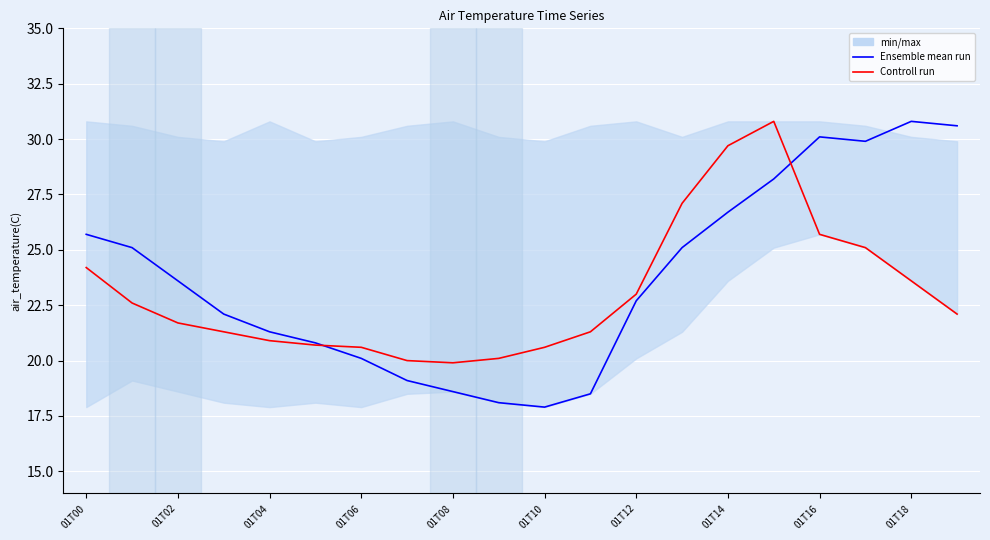

Which series changed the most between 01T02 and 13?

Controll run